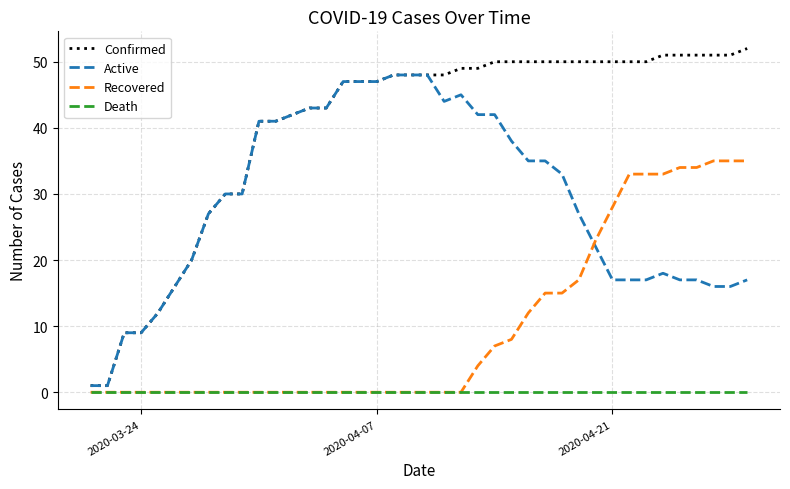

Reading left to right, extract all data points from this chart.

Confirmed: 1	1	9	9	12	16	20	27	30	30	41	41	42	43	43	47	47	47	48	48	48	48	49	49	50	50	50	50	50	50	50	50	50	50	51	51	51	51	51	52
Active: 1	1	9	9	12	16	20	27	30	30	41	41	42	43	43	47	47	47	48	48	48	44	45	42	42	38	35	35	33	27	22	17	17	17	18	17	17	16	16	17
Recovered: 0	0	0	0	0	0	0	0	0	0	0	0	0	0	0	0	0	0	0	0	0	0	0	4	7	8	12	15	15	17	23	28	33	33	33	34	34	35	35	35
Death: 0	0	0	0	0	0	0	0	0	0	0	0	0	0	0	0	0	0	0	0	0	0	0	0	0	0	0	0	0	0	0	0	0	0	0	0	0	0	0	0